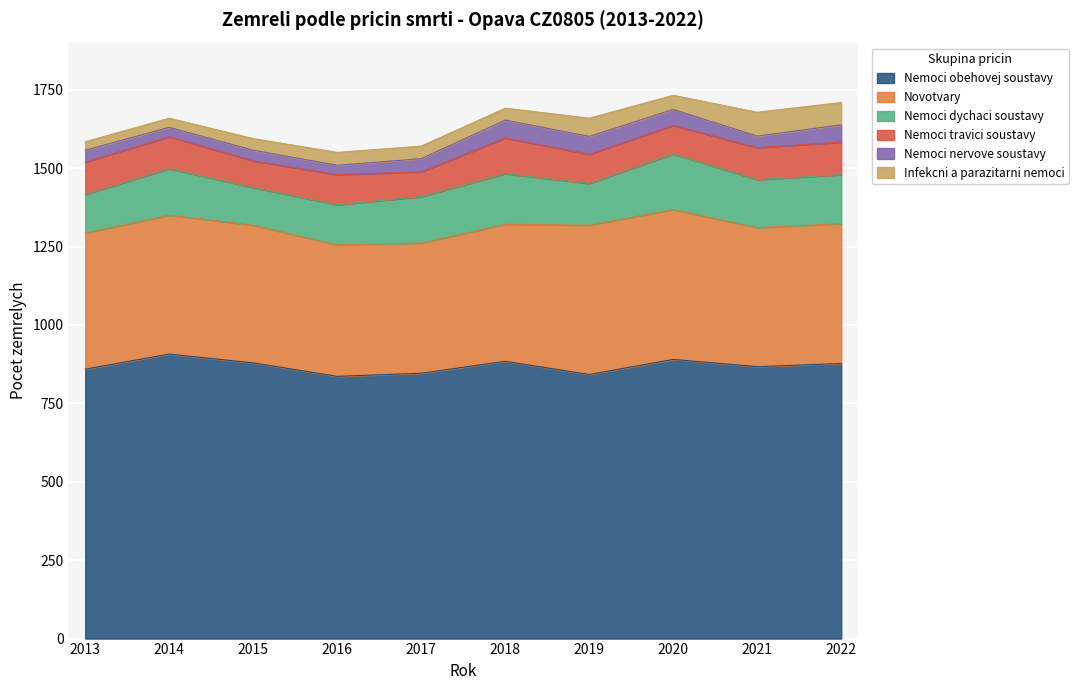

Reading left to right, transcribe all the data shown in this chart.

Nemoci obehovej soustavy: 2013=859	2014=907	2015=879	2016=836	2017=846	2018=884	2019=842	2020=890	2021=867	2022=877
Novotvary: 2013=434	2014=443	2015=439	2016=419	2017=415	2018=437	2019=476	2020=478	2021=443	2022=446
Nemoci dychaci soustavy: 2013=123	2014=148	2015=120	2016=128	2017=148	2018=161	2019=133	2020=177	2021=153	2022=156
Nemoci travici soustavy: 2013=103	2014=102	2015=85	2016=96	2017=79	2018=114	2019=93	2020=91	2021=102	2022=104
Nemoci nervove soustavy: 2013=38	2014=30	2015=34	2016=30	2017=42	2018=57	2019=57	2020=51	2021=37	2022=55
Infekcni a parazitarni nemoci: 2013=27	2014=29	2015=37	2016=41	2017=40	2018=38	2019=58	2020=45	2021=76	2022=71